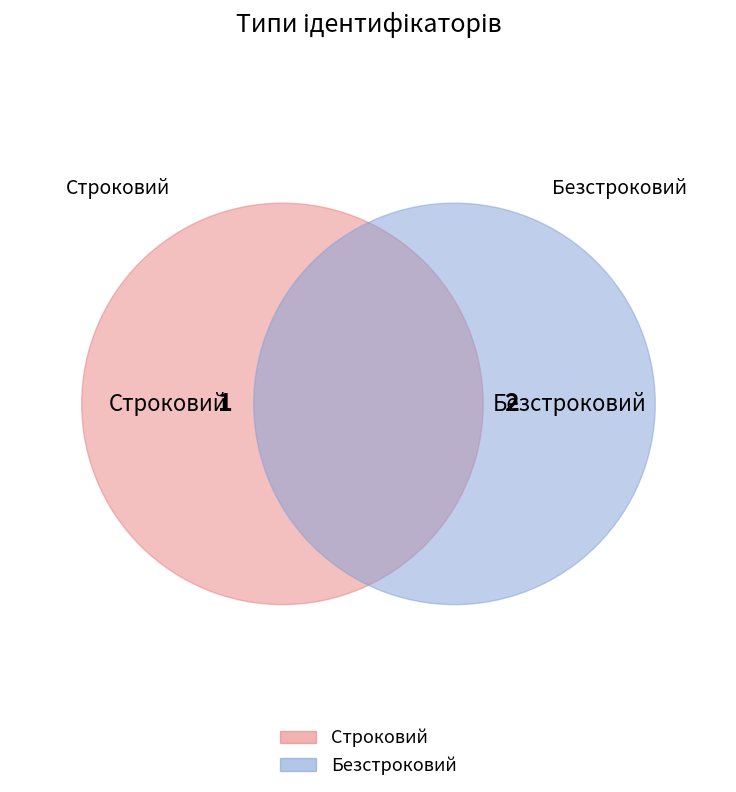

Is Строковий the majority of the pie?

No